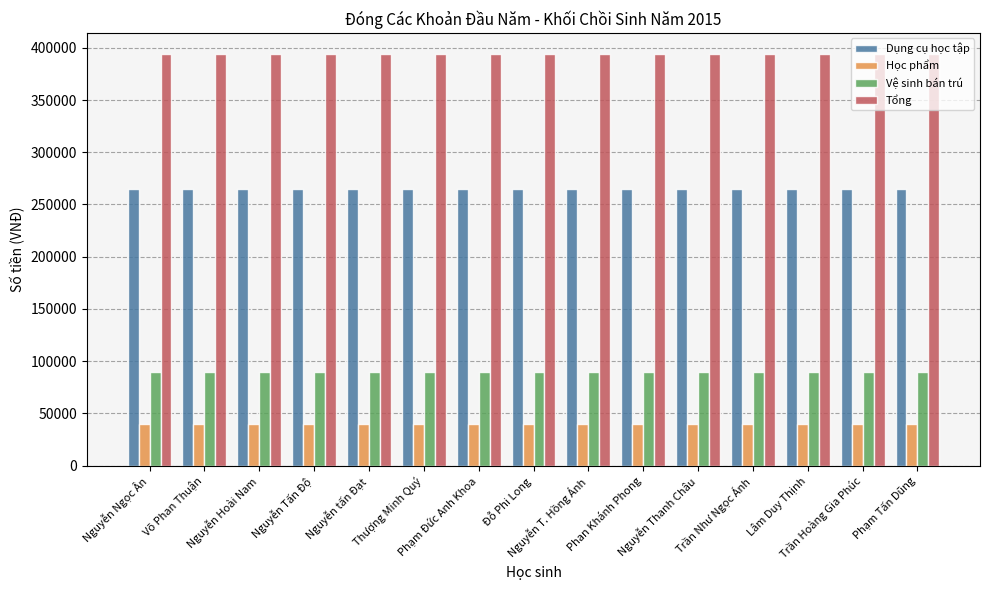

List the series in order of their peak value, lowest first.

Học phẩm, Vệ sinh bán trú, Dụng cụ học tập, Tổng